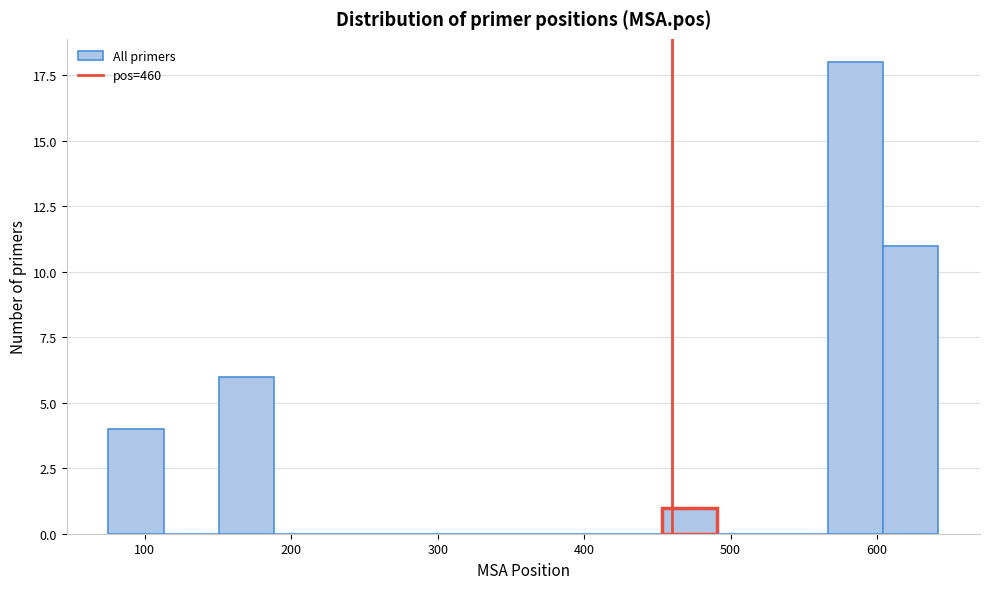

Read against the x-axis, roughly where is the centre of the tallest bar?

590